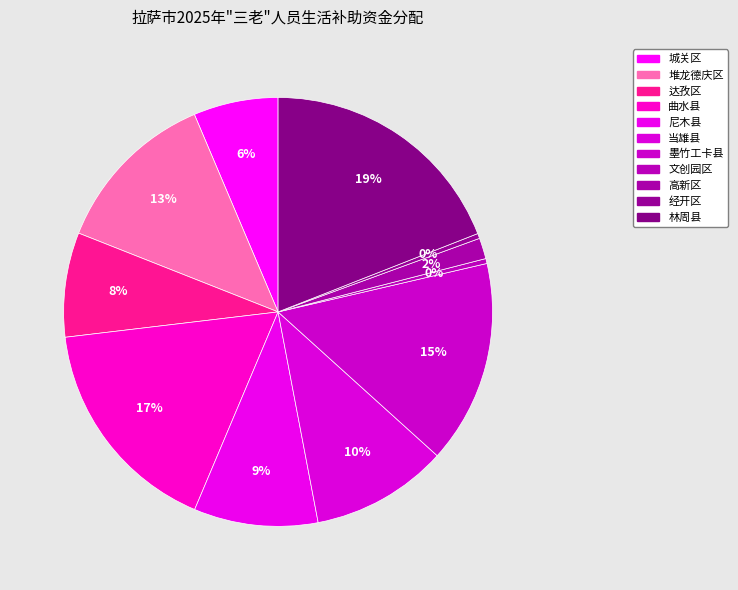

To the nearest percent, what percentage of the pie is 堆龙德庆区?

13%